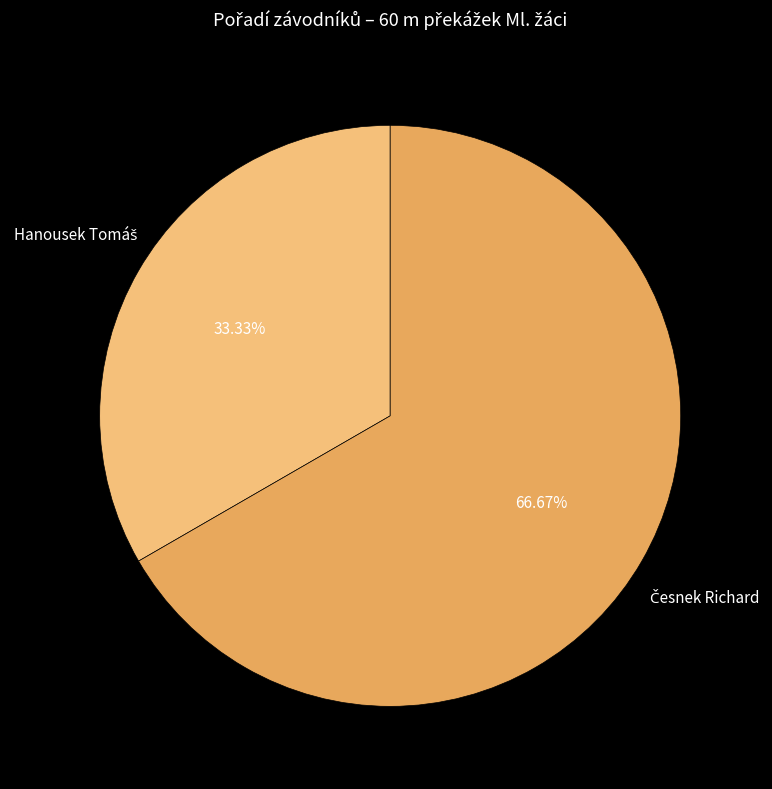

Is there any slice that represents more than half of the pie?

Yes